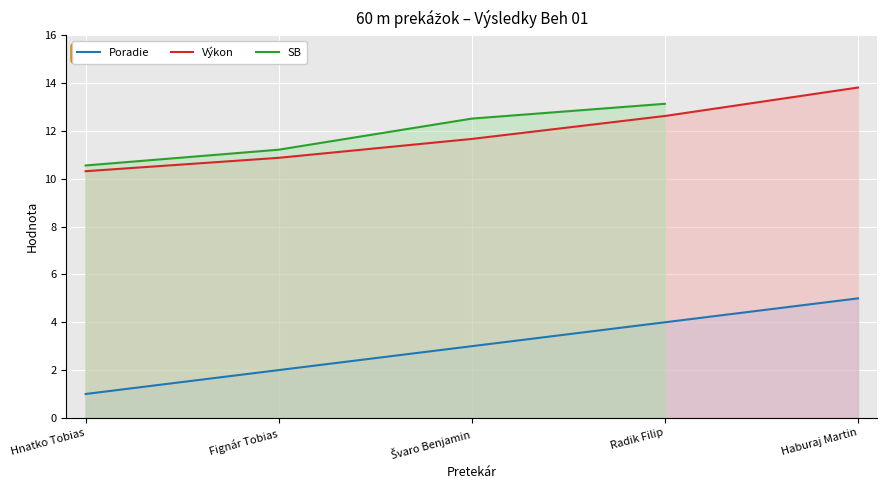

At how many categories does at least one series exceed 1?

5